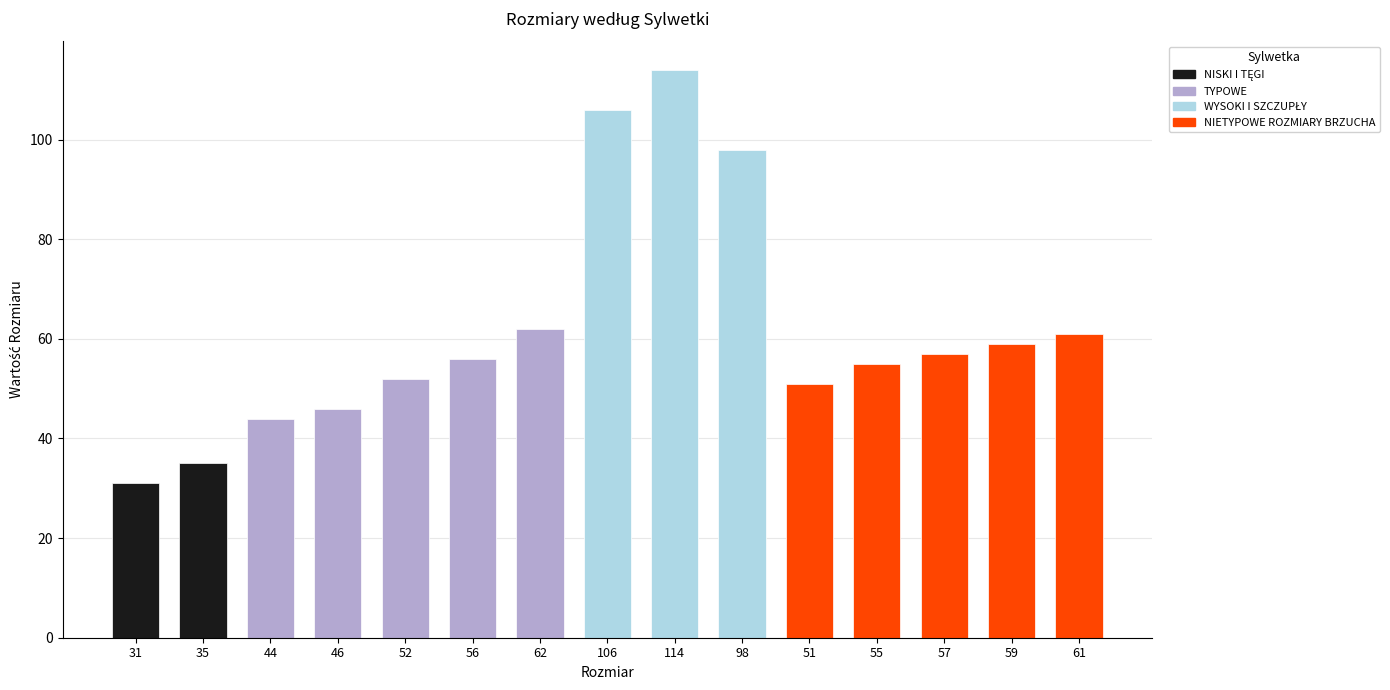

Is it true that the value at 106 is 106?

True